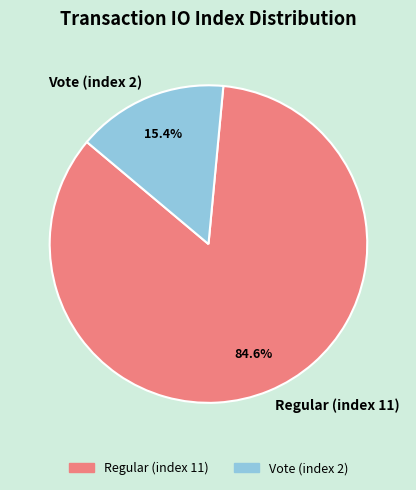

To the nearest percent, what is the combined percentage of Vote (index 2) and Regular (index 11)?

100%